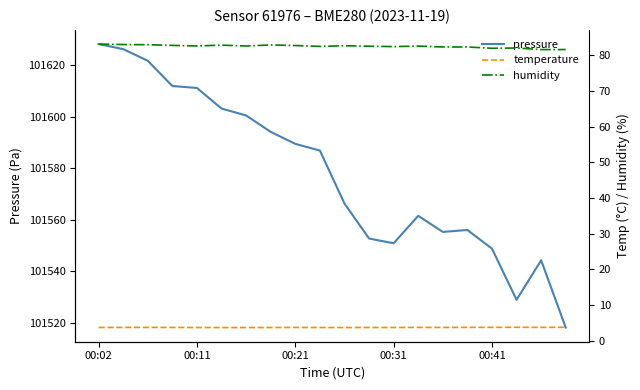

What is the sum of all pressure values?

2031555.4